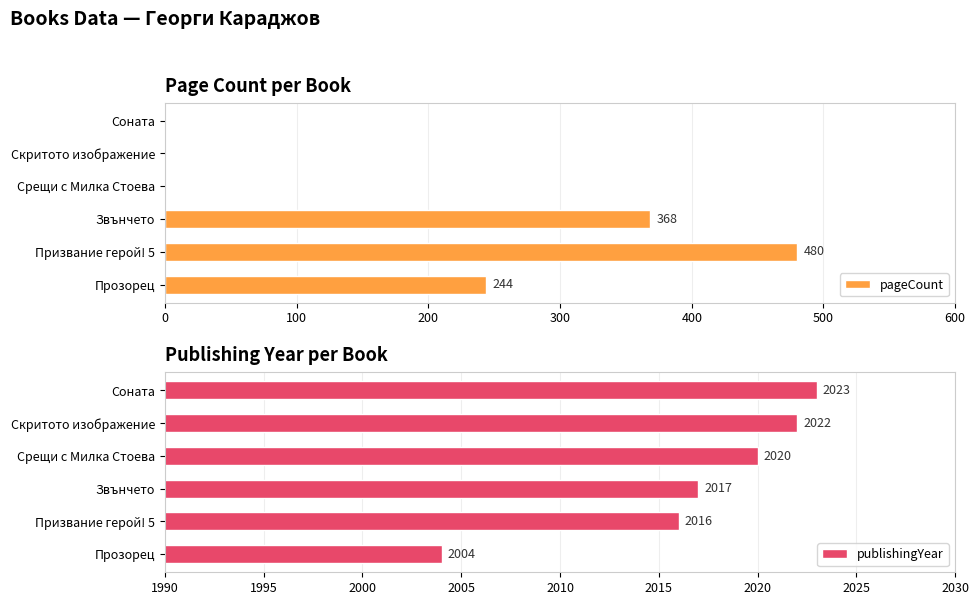

The pageCount series shows 246 at Соната. True or false?

False